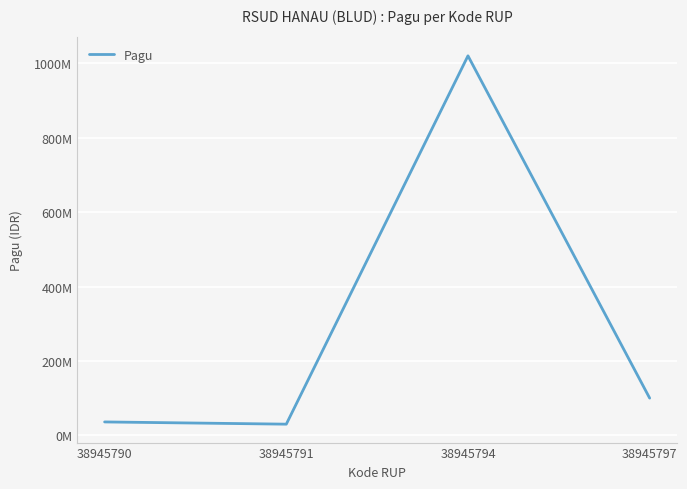

The chart shows a value of 1020000000 at 38945794. True or false?

True